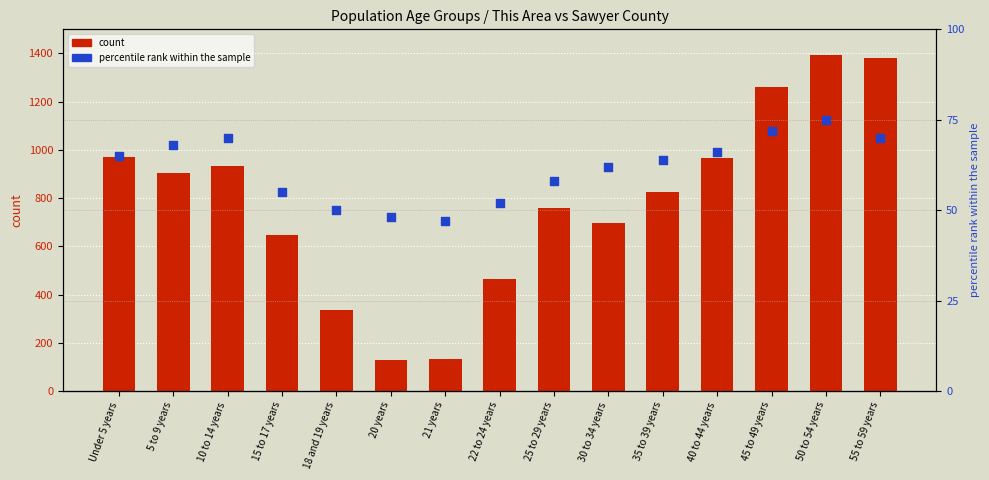

Which series has the largest total across all categories?

Sawyer County count